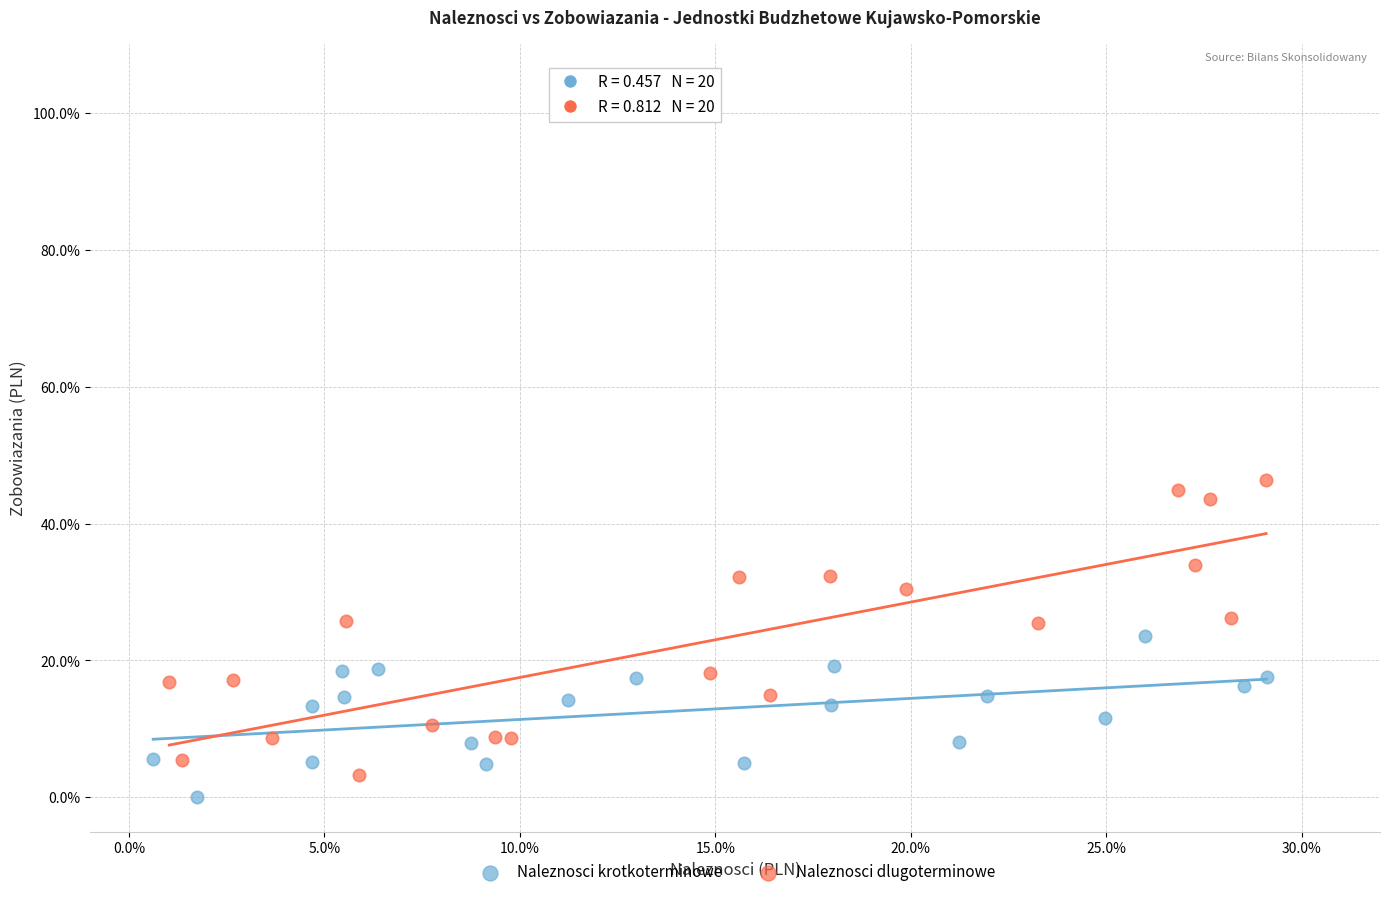

Which series has the largest Y range (max minus min)?

Naleznosci dlugoterminowe